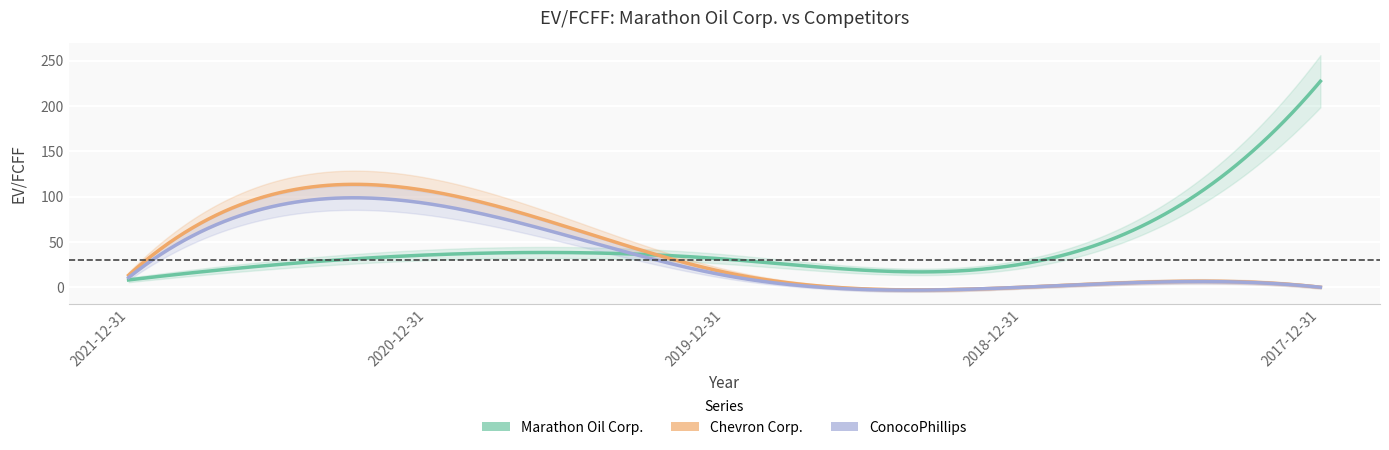

List the labels in order of Chevron Corp. value, smallest first.

2018-12-31, 2017-12-31, 2021-12-31, 2019-12-31, 2020-12-31